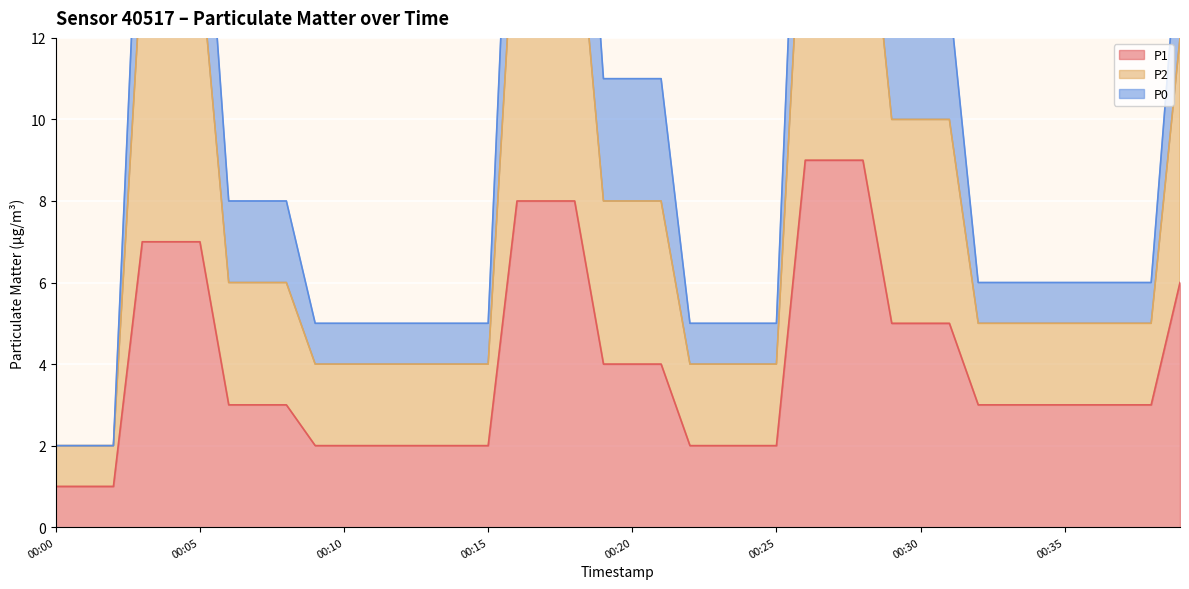

How many data points in P2 are above 6?

19